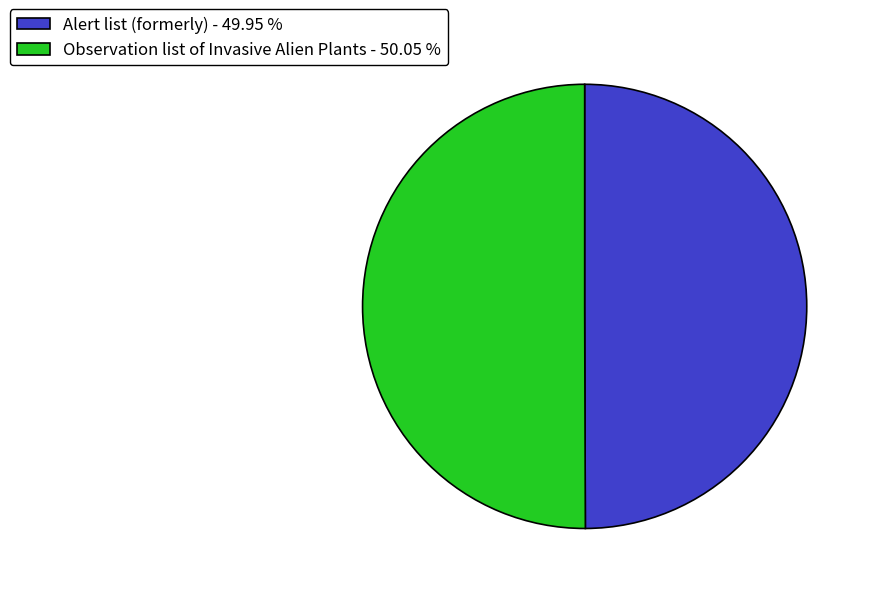

How many segments does this pie chart have?

2